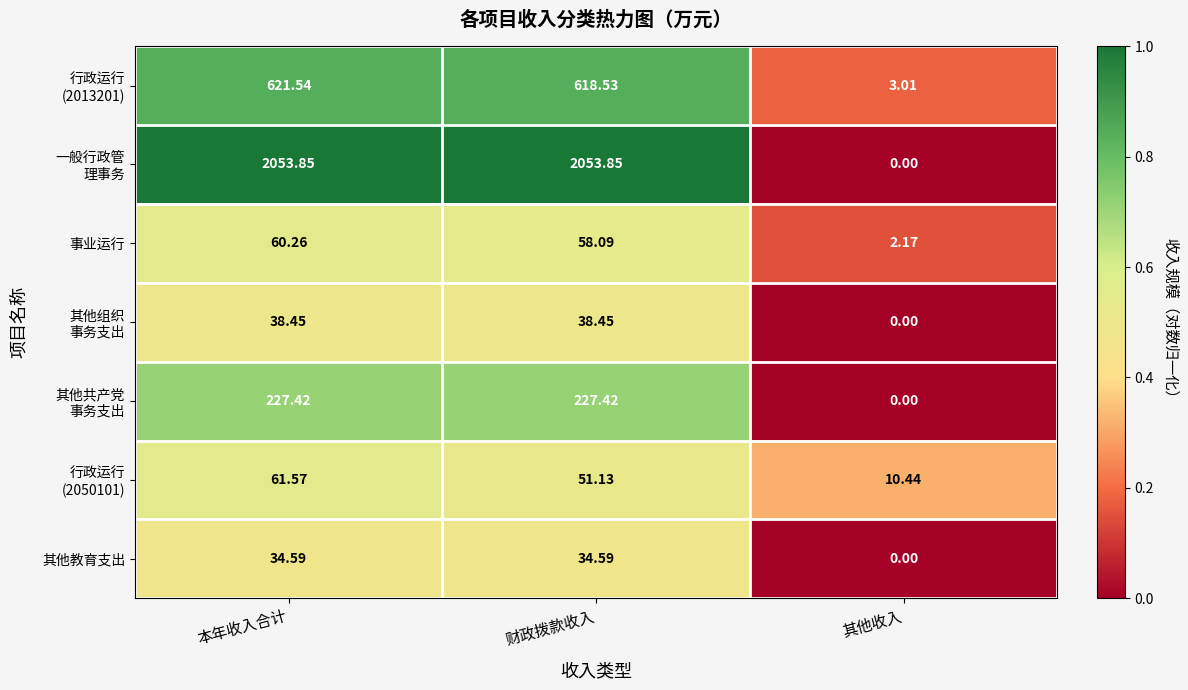

At which category is the sum across all series the highest?

本年收入合计